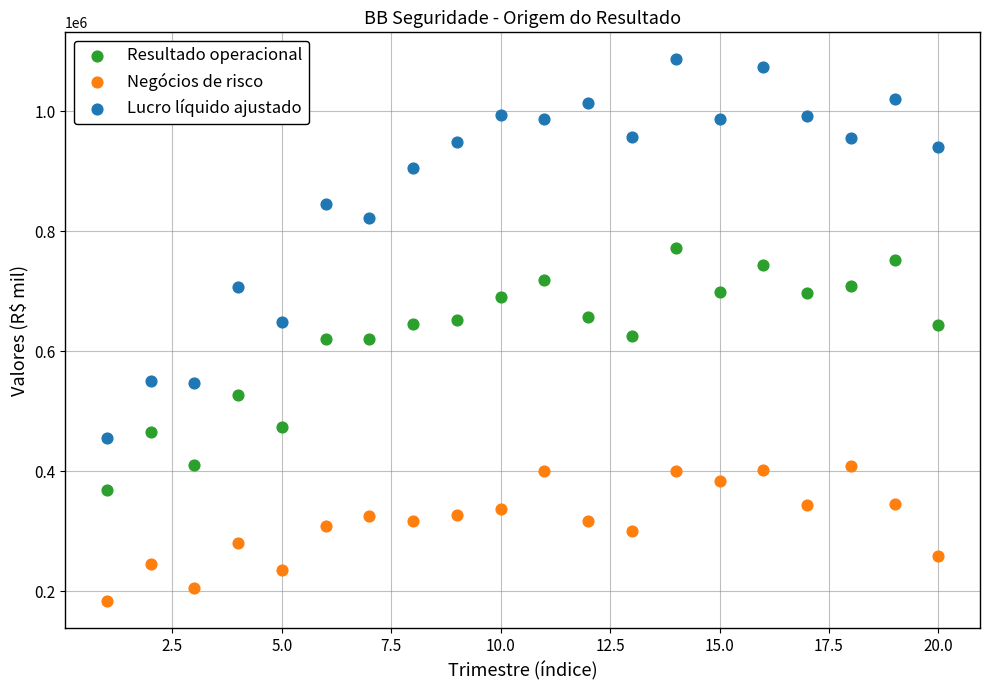

Which series contains the highest Y value?

Lucro líquido ajustado